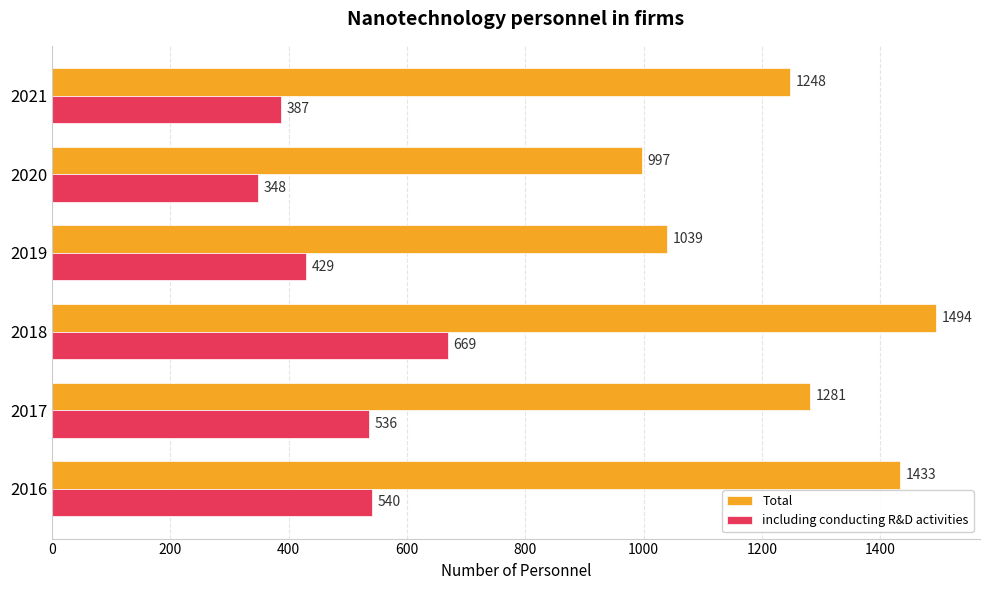

How many values in the including conducting R&D activities series are below 536?

3